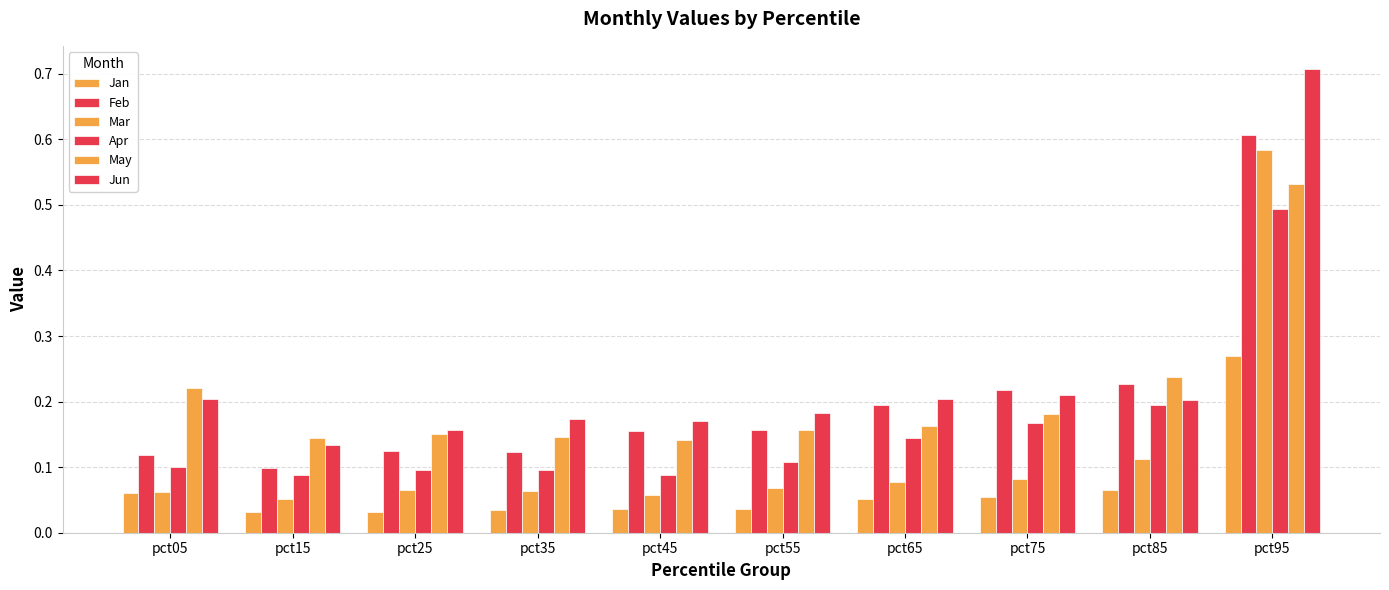

Rank the series by their maximum value, from lowest to highest.

Jan, Apr, May, Mar, Feb, Jun